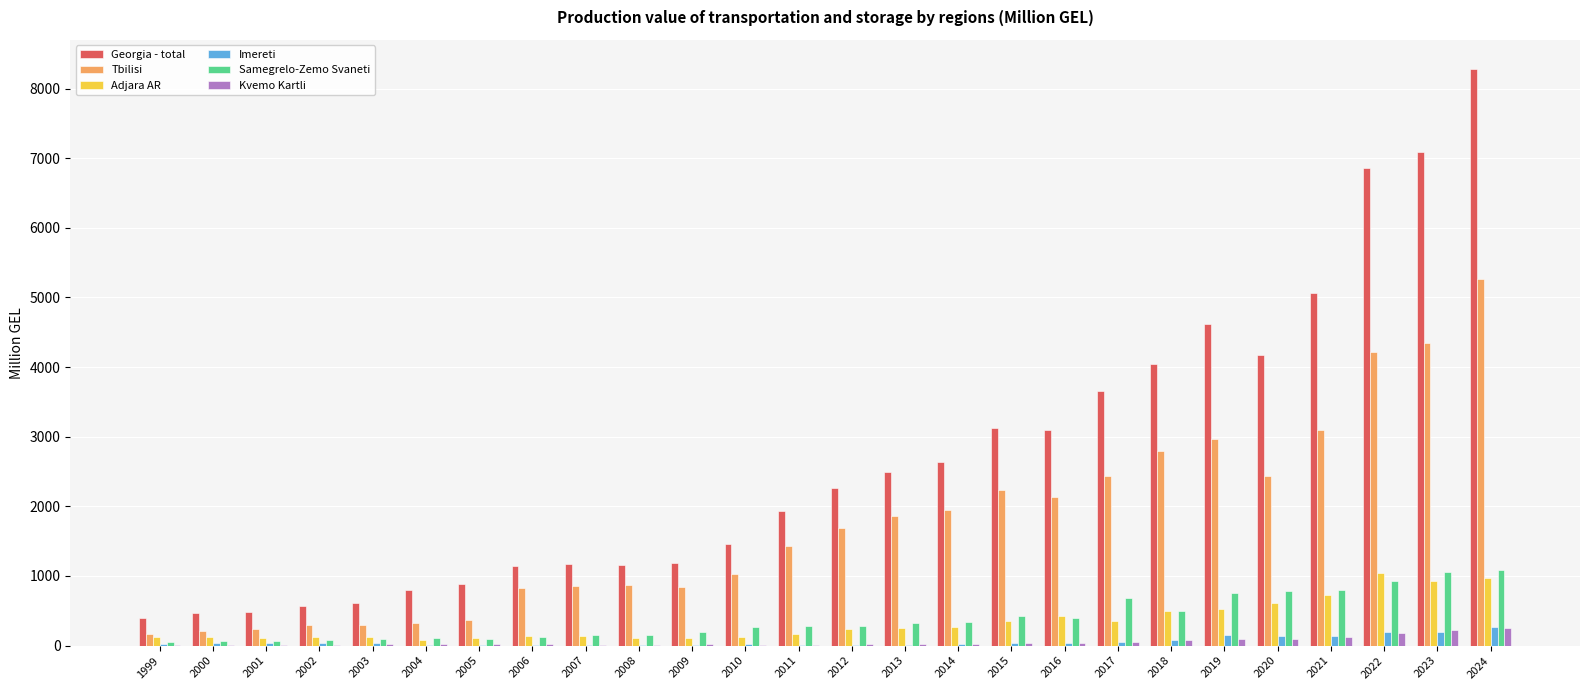

What is the total value across all series at 2013?

4961.0